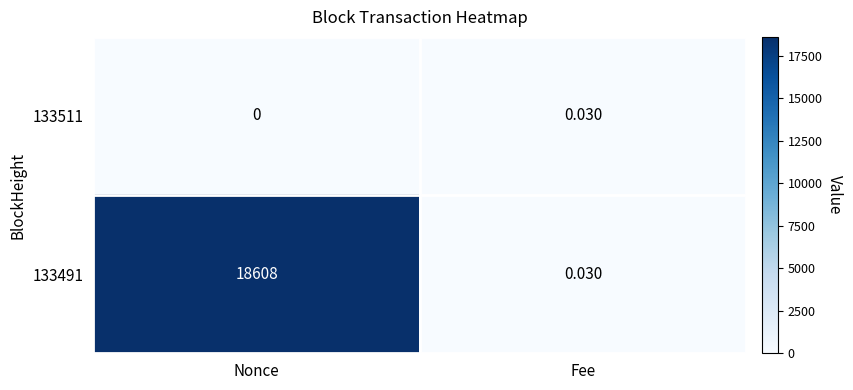

How many data points does each series have?

2